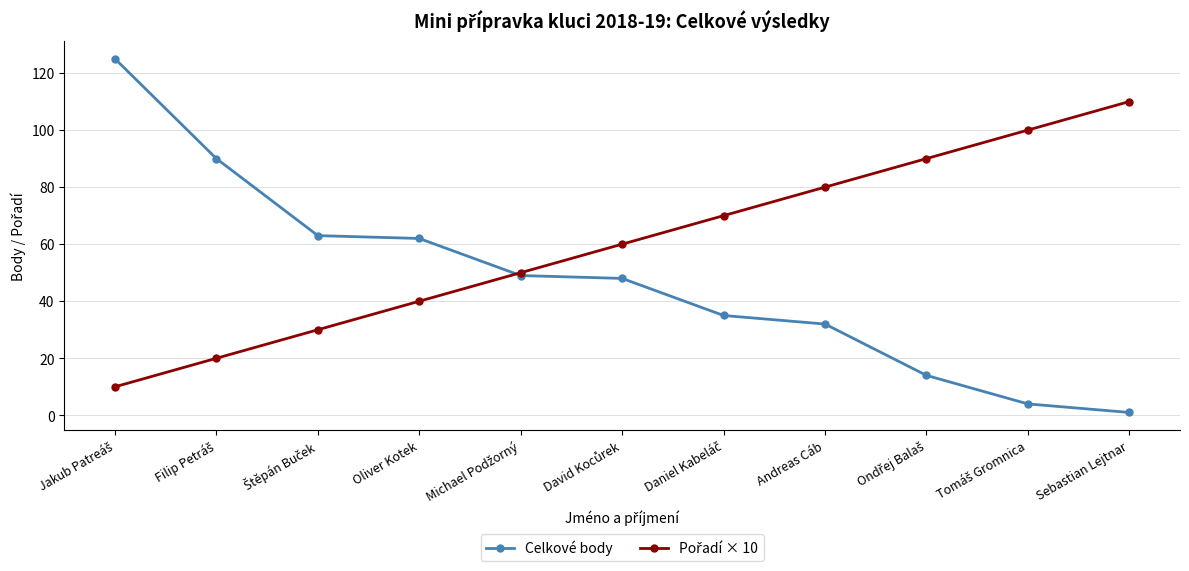

How many data points in Celkové body are less than 48?

5